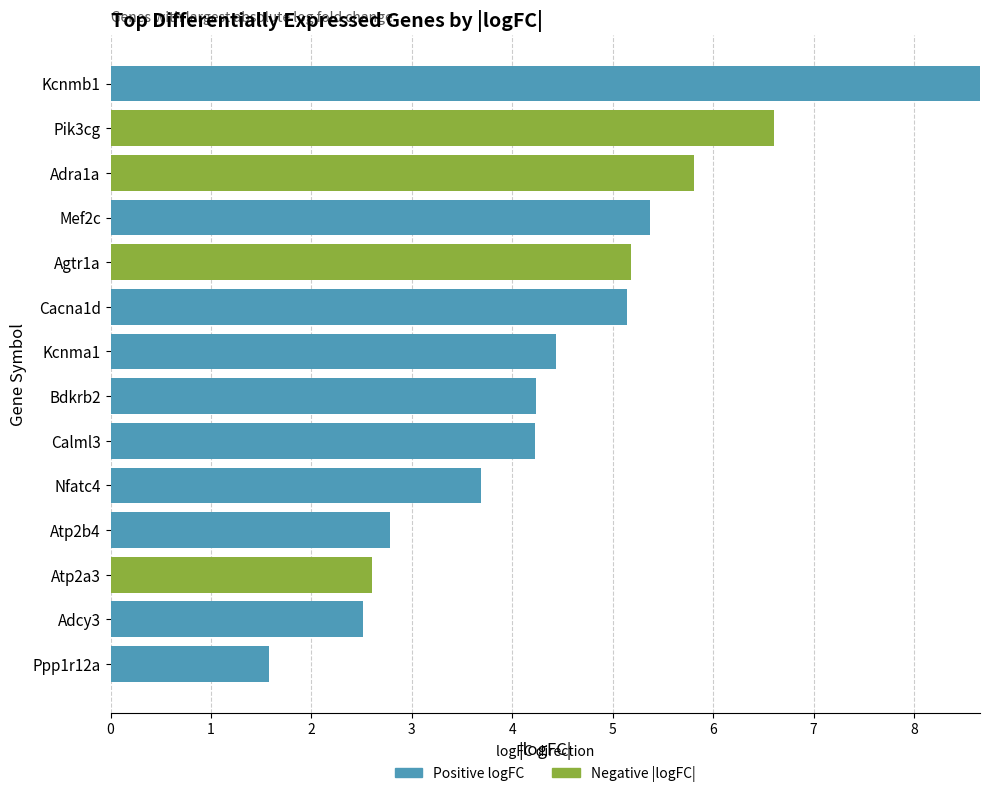

What is the total value across all series at Adra1a?

5.8